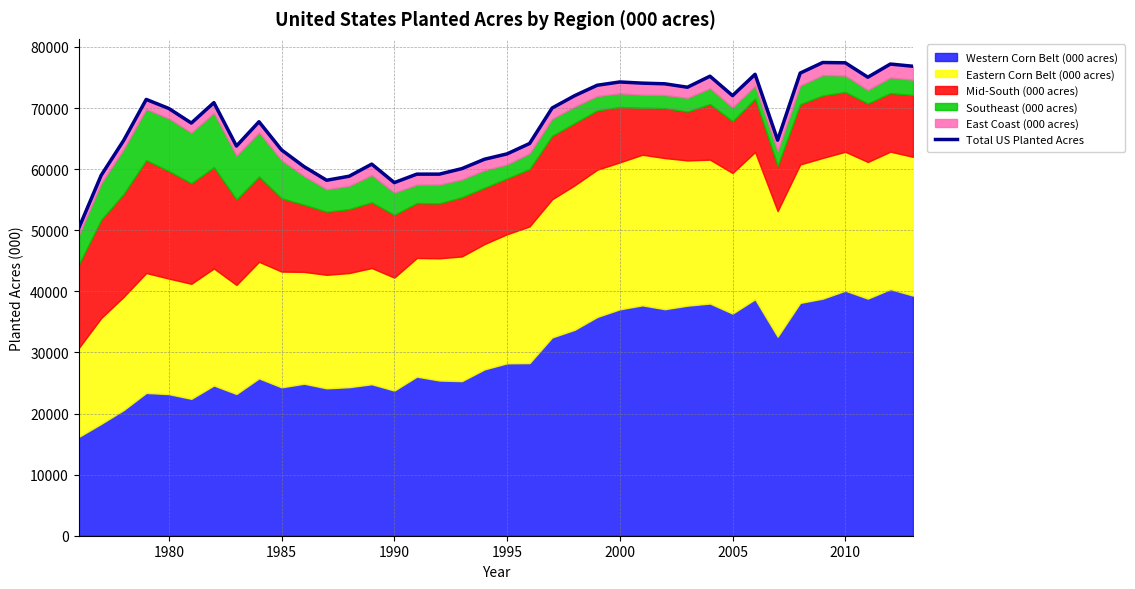

Count the number of categories in the chart.

38